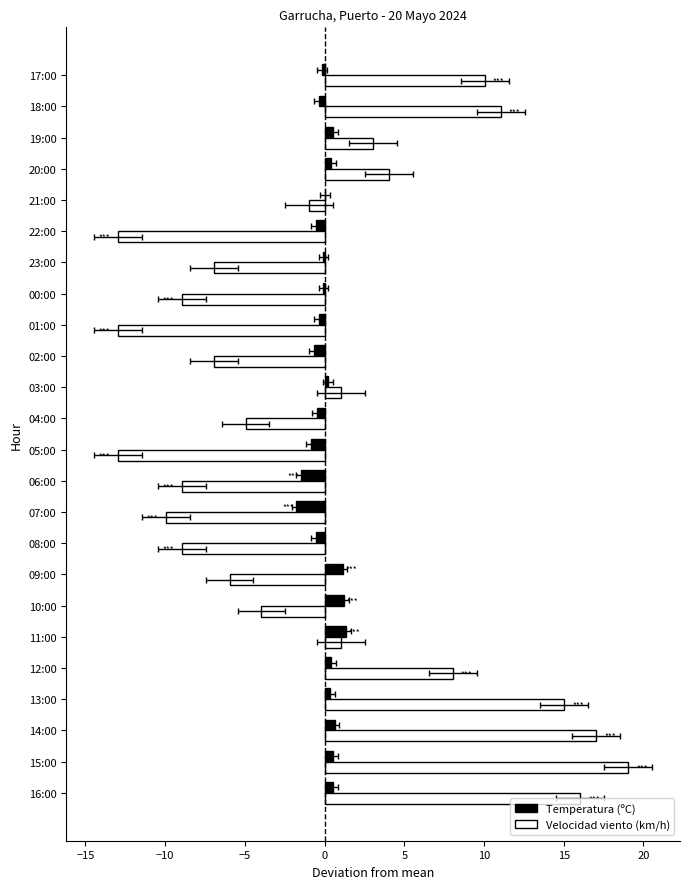

Reading left to right, extract all data points from this chart.

Temperatura (ºC): 0.5	0.5	0.6	0.3	0.4	1.3	1.2	1.1	-0.6	-1.8	-1.5	-0.9	-0.5	0.2	-0.7	-0.4	-0.1	-0.1	-0.6	0.0	0.4	0.5	-0.4	-0.2
Velocidad viento (km/h): 16.0	19.0	17.0	15.0	8.0	1.0	-4.0	-6.0	-9.0	-10.0	-9.0	-13.0	-5.0	1.0	-7.0	-13.0	-9.0	-7.0	-13.0	-1.0	4.0	3.0	11.0	10.0